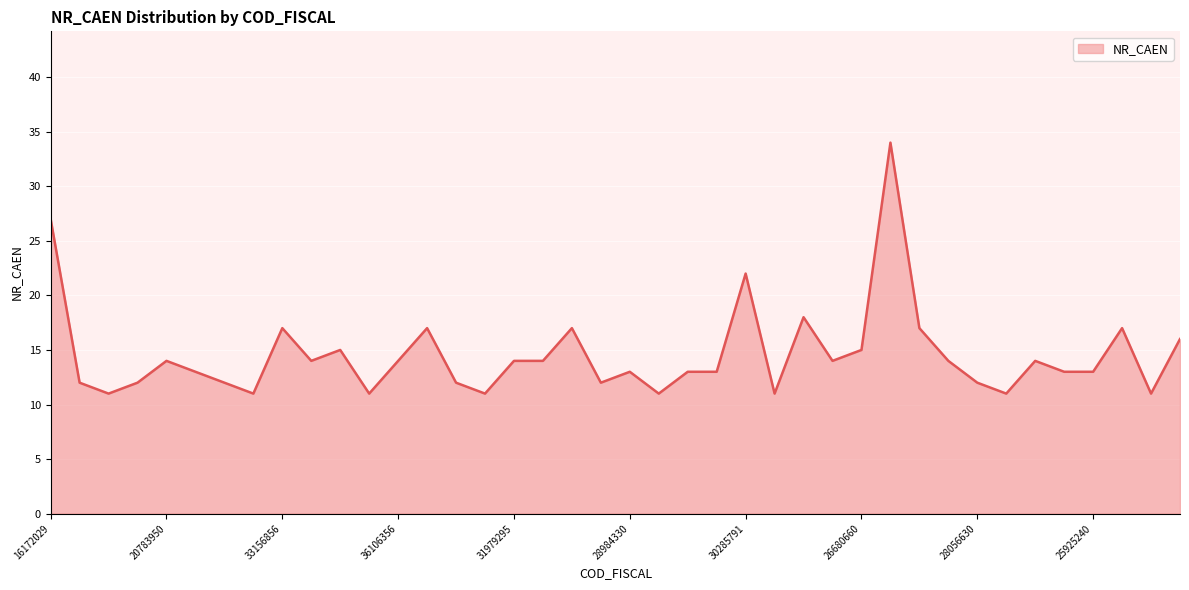

What is the greatest value displayed?

34